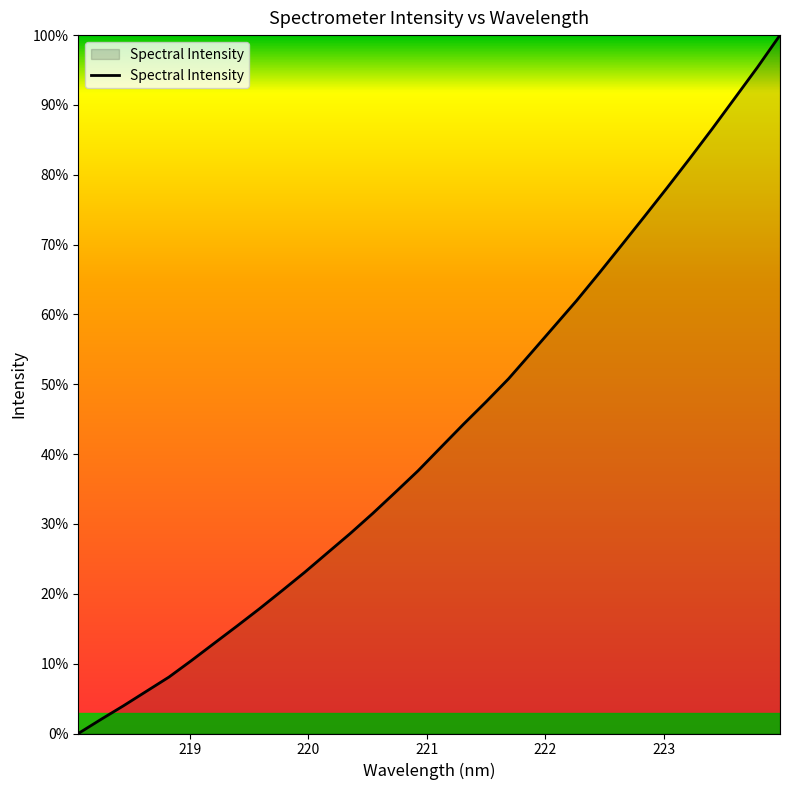

What is the greatest value displayed?

100.0